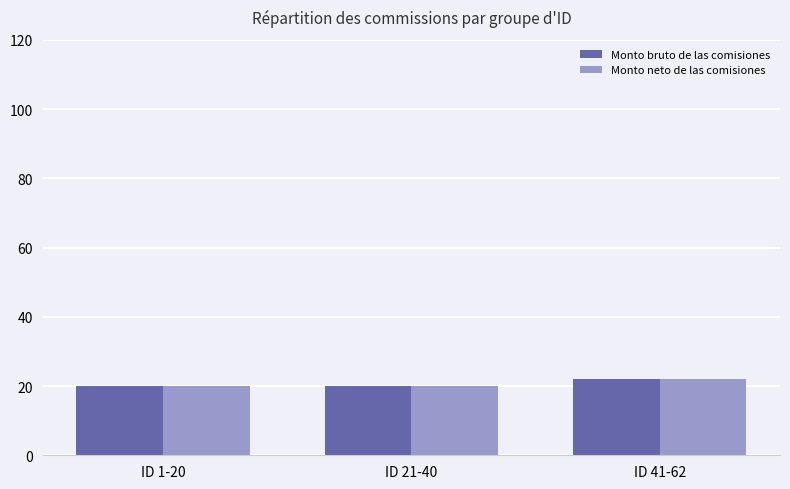

Which category has the highest value in the Monto bruto de las comisiones series?

ID 41-62